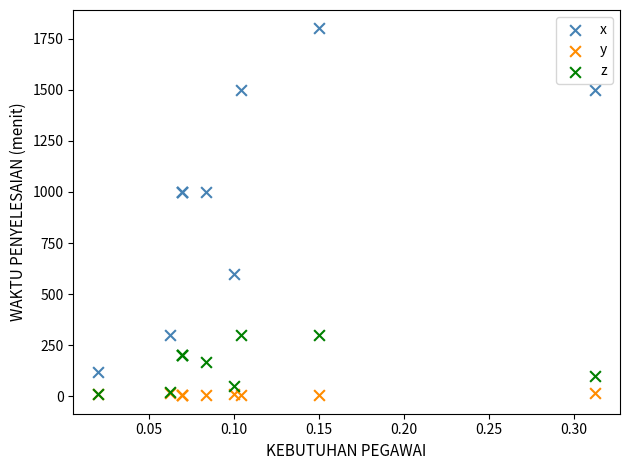

Which series has the largest Y range (max minus min)?

x